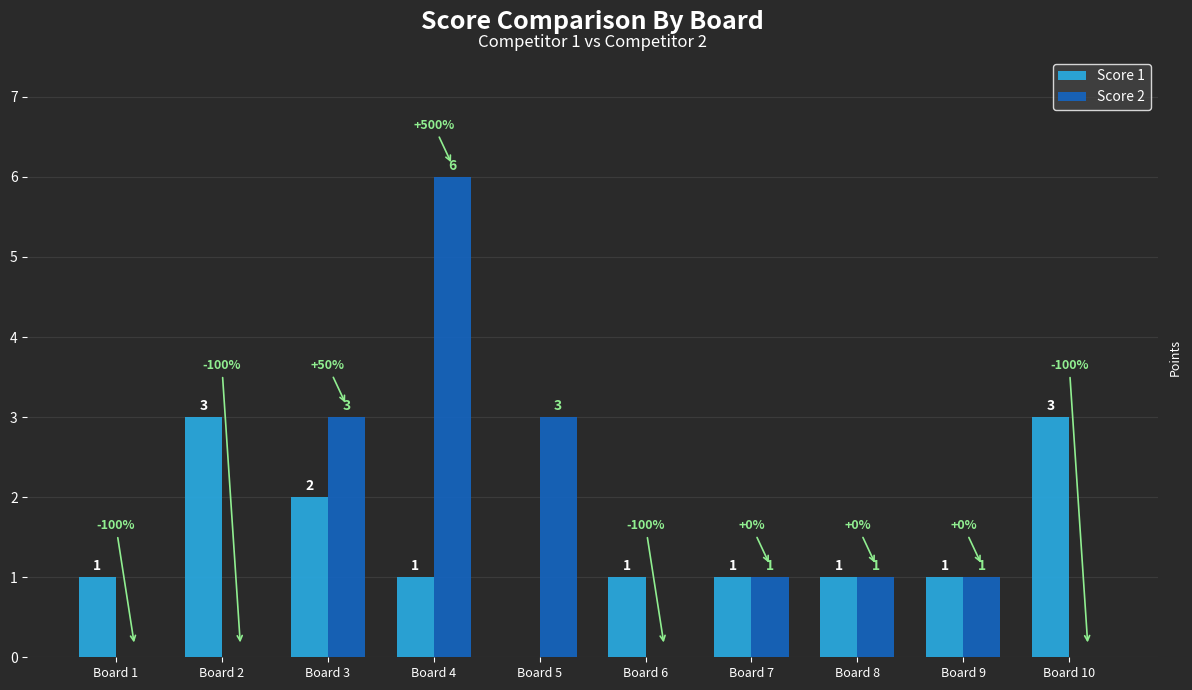

Reading left to right, extract all data points from this chart.

Score 1: 1	3	2	1	0	1	1	1	1	3
Score 2: 0	0	3	6	3	0	1	1	1	0